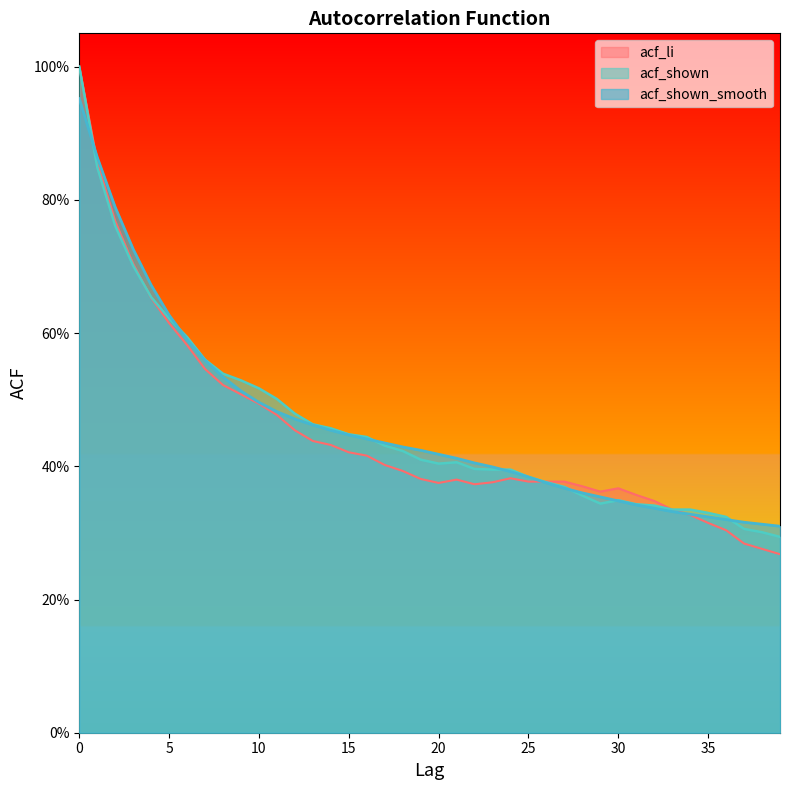

What is the difference between the acf_li values at 7 and 13?

0.1